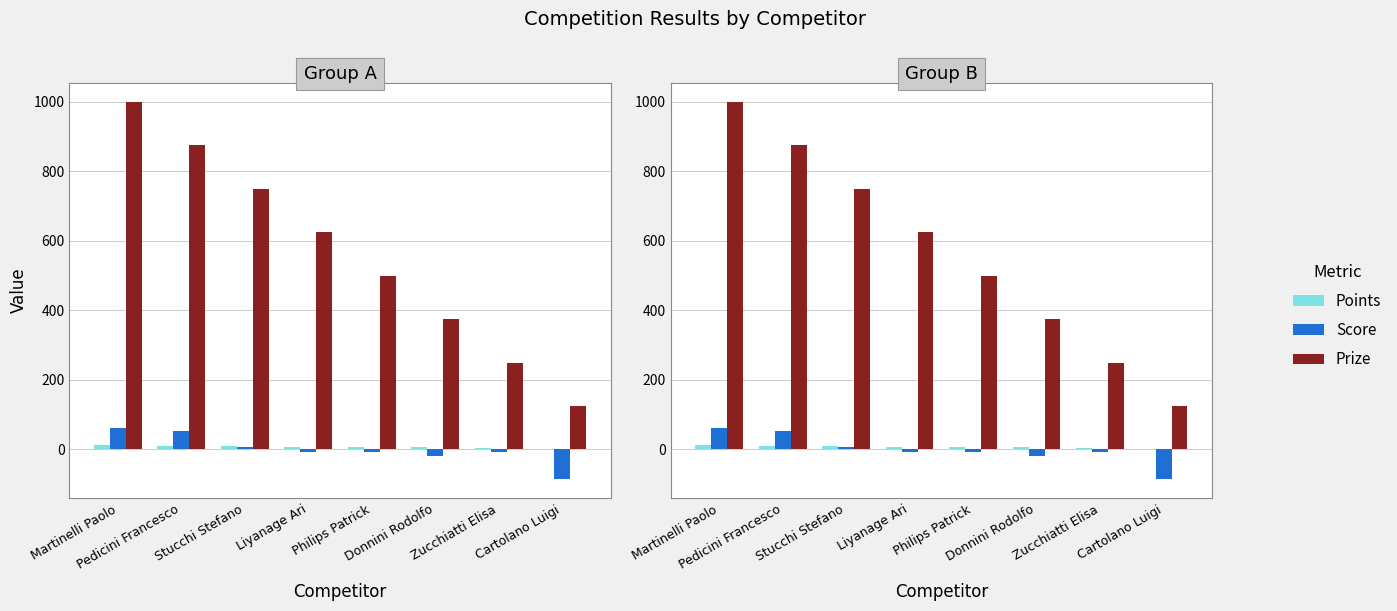

What is the difference between the highest and lowest values at Martinelli Paolo?

988